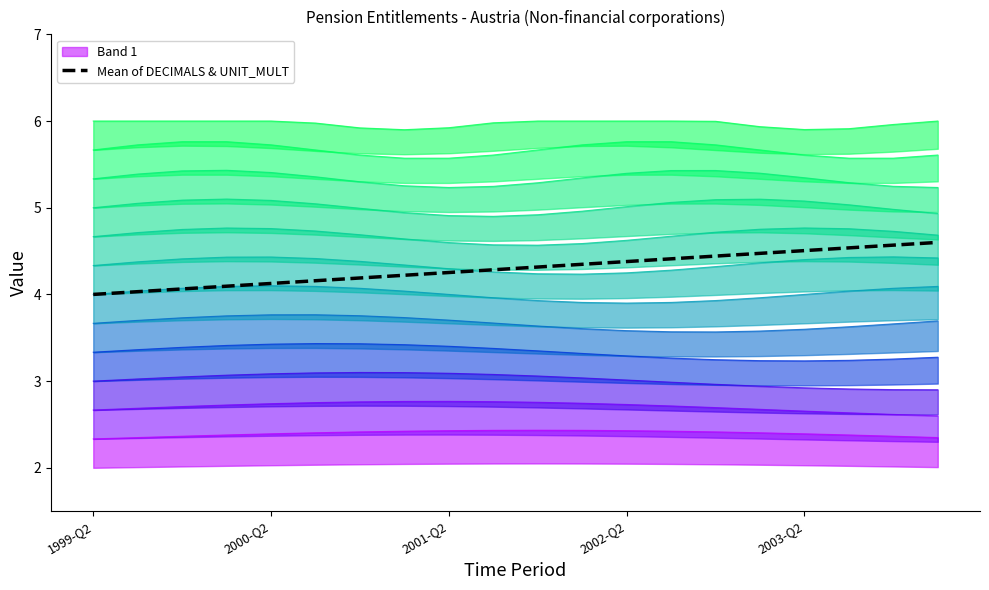

What is the difference between the maximum and minimum values?

0.6